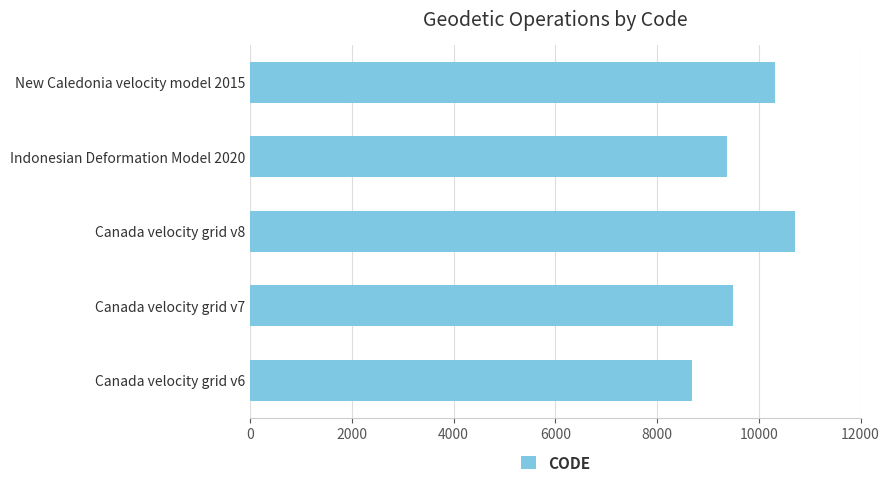

Are the bars horizontal?

Yes